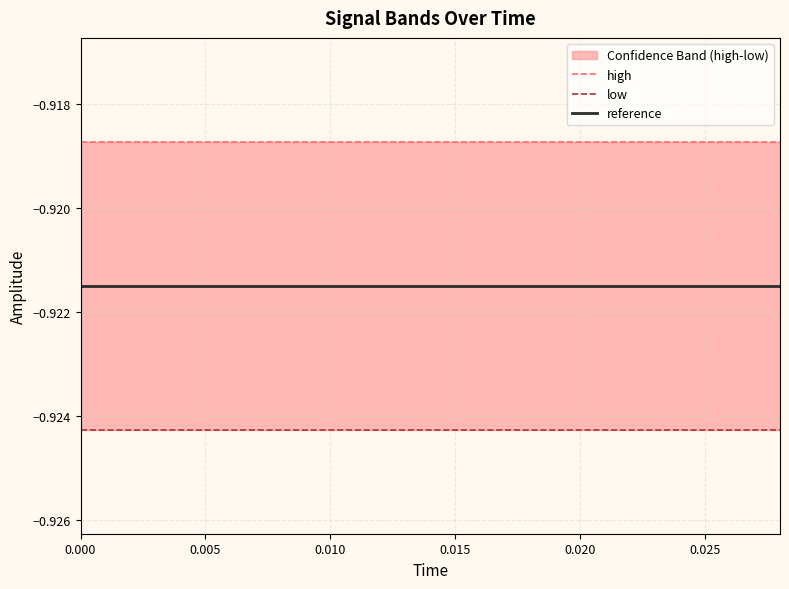

True or false: reference and low cross at least once.

False